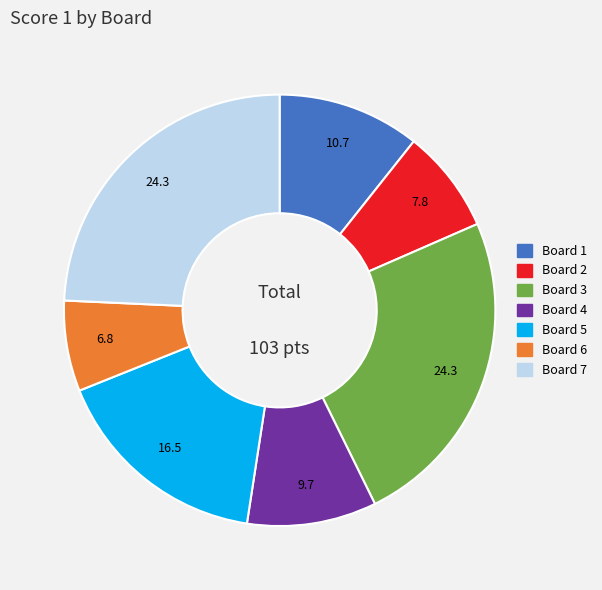

What is the ratio of the value at Board 7 to the value at Board 2?

3.1